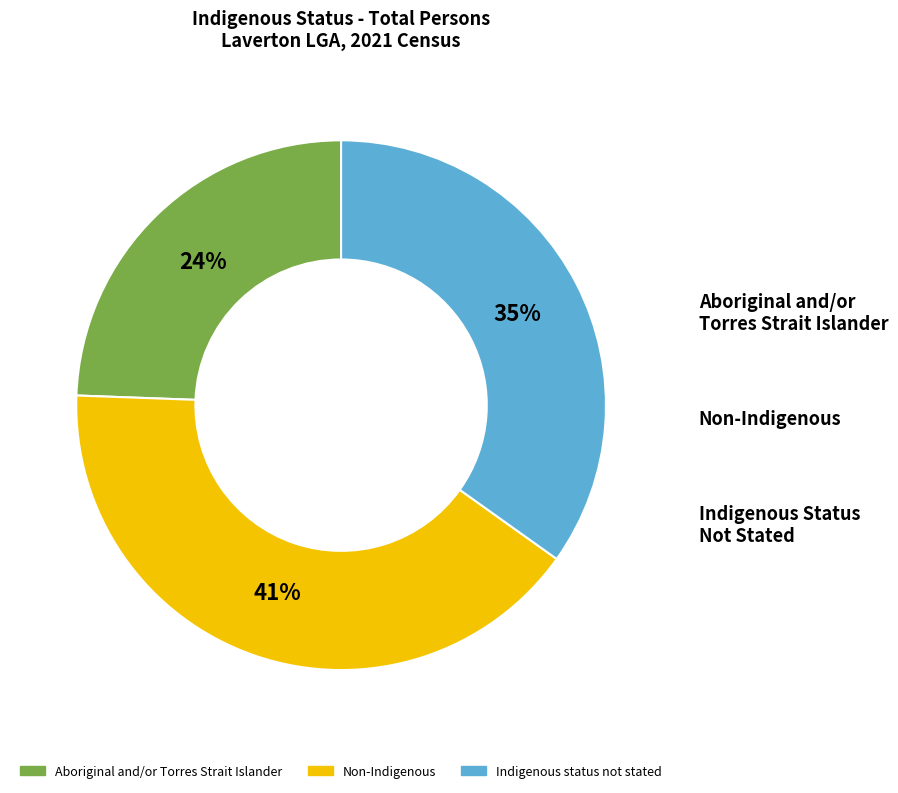

Between Non-Indigenous and Aboriginal and/or Torres Strait Islander, which is larger?

Non-Indigenous